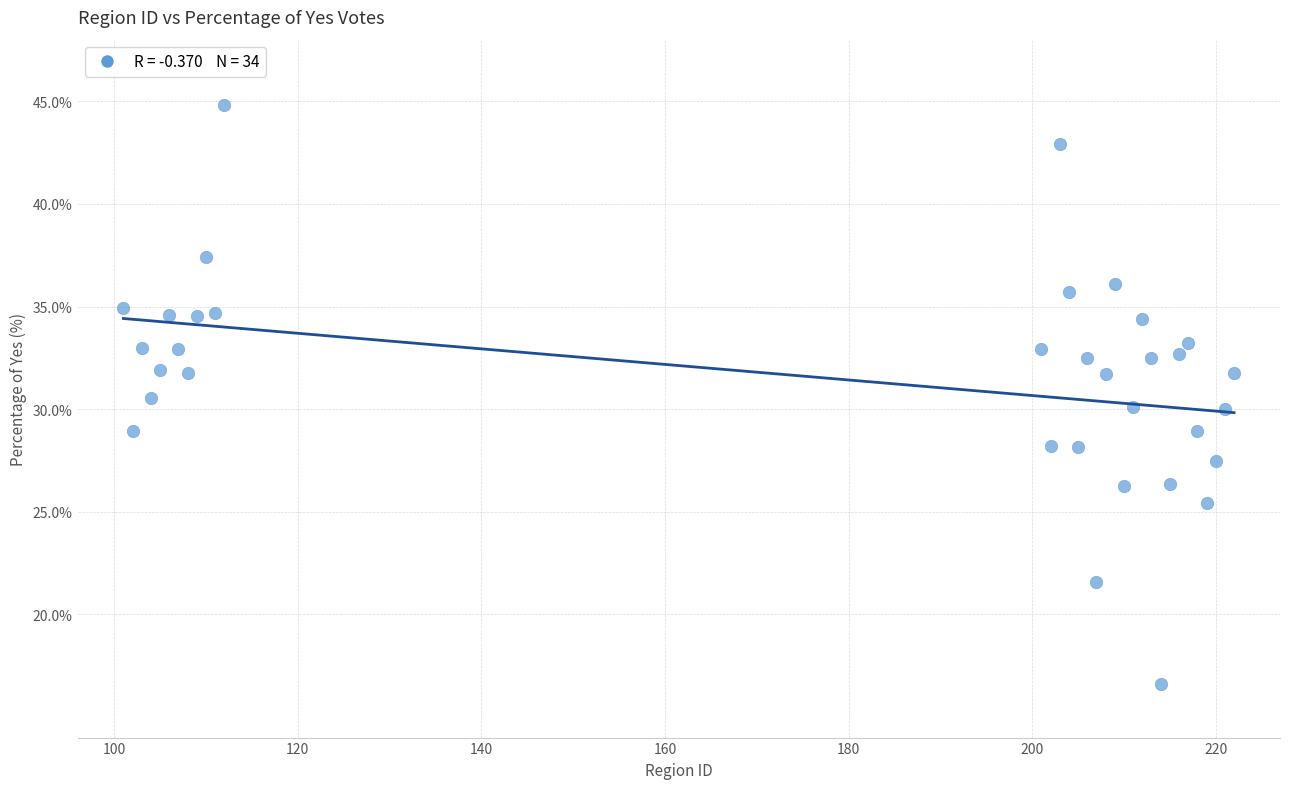

What is the range of X values (max minus min)?

121.0